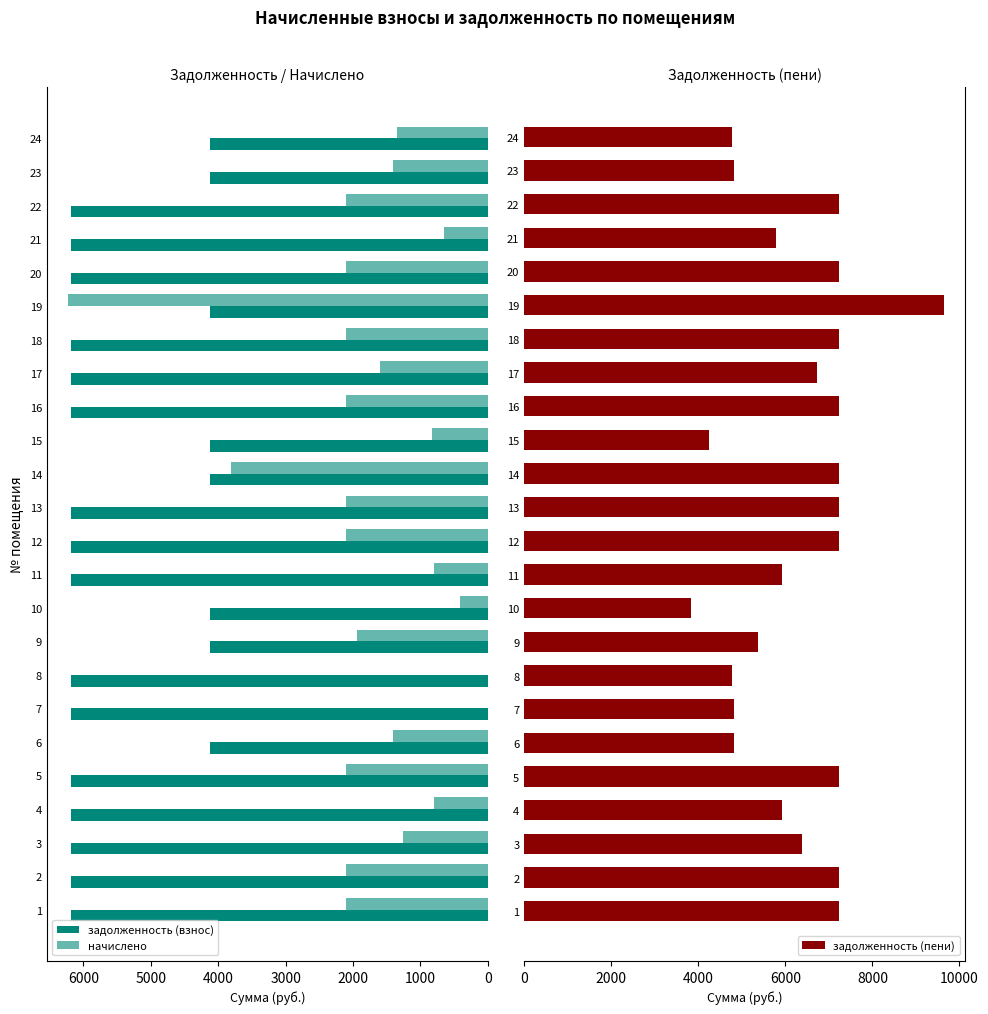

How many data points in начислено are above 1940?

12